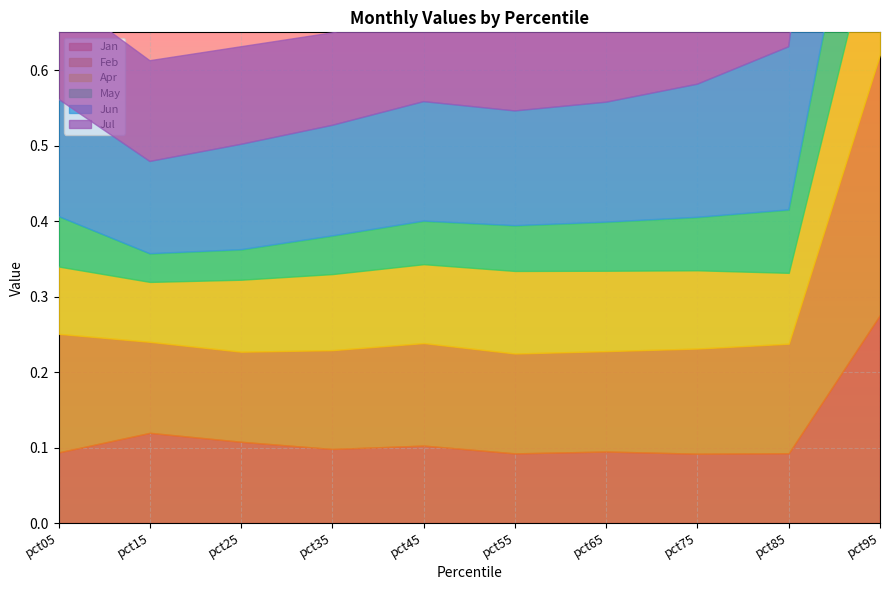

Reading left to right, what are all the values shown in this chart?

Jan: pct05=0.1	pct15=0.1	pct25=0.1	pct35=0.1	pct45=0.1	pct55=0.1	pct65=0.1	pct75=0.1	pct85=0.1	pct95=0.3
Feb: pct05=0.2	pct15=0.1	pct25=0.1	pct35=0.1	pct45=0.1	pct55=0.1	pct65=0.1	pct75=0.1	pct85=0.1	pct95=0.3
Apr: pct05=0.1	pct15=0.1	pct25=0.1	pct35=0.1	pct45=0.1	pct55=0.1	pct65=0.1	pct75=0.1	pct85=0.1	pct95=0.2
May: pct05=0.1	pct15=0.0	pct25=0.0	pct35=0.1	pct45=0.1	pct55=0.1	pct65=0.1	pct75=0.1	pct85=0.1	pct95=0.2
Jun: pct05=0.2	pct15=0.1	pct25=0.1	pct35=0.1	pct45=0.2	pct55=0.2	pct65=0.2	pct75=0.2	pct85=0.2	pct95=0.6
Jul: pct05=0.1	pct15=0.1	pct25=0.1	pct35=0.1	pct45=0.1	pct55=0.1	pct65=0.1	pct75=0.1	pct85=0.1	pct95=0.2